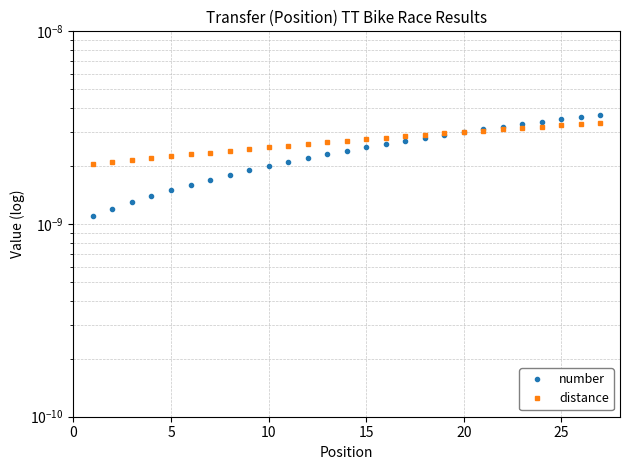

True or false: number has a value of 0.0 at 15.

True